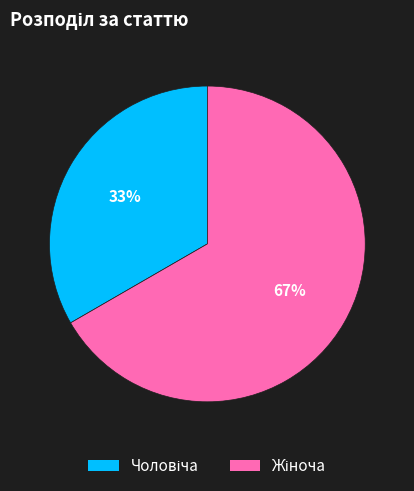

To the nearest percent, what is the average slice percentage?

50%